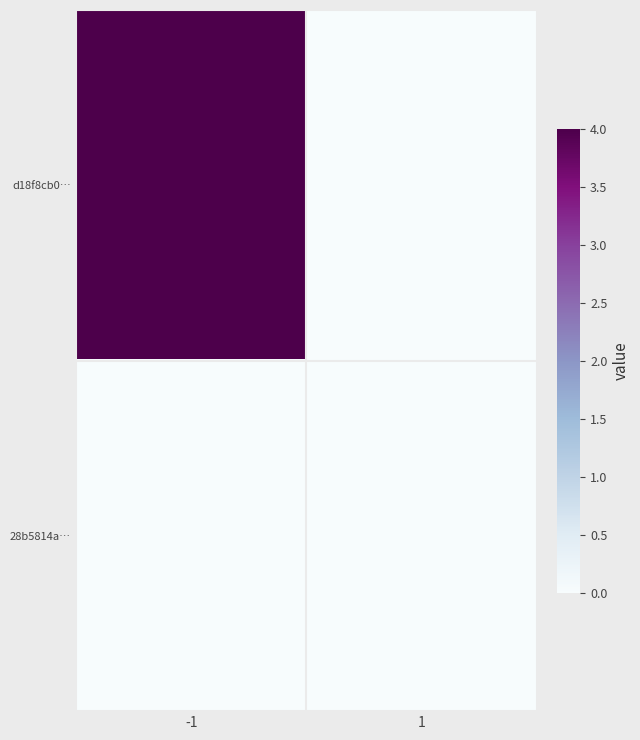

List the series in order of their overall mean, lowest first.

28b5814a…, d18f8cb0…